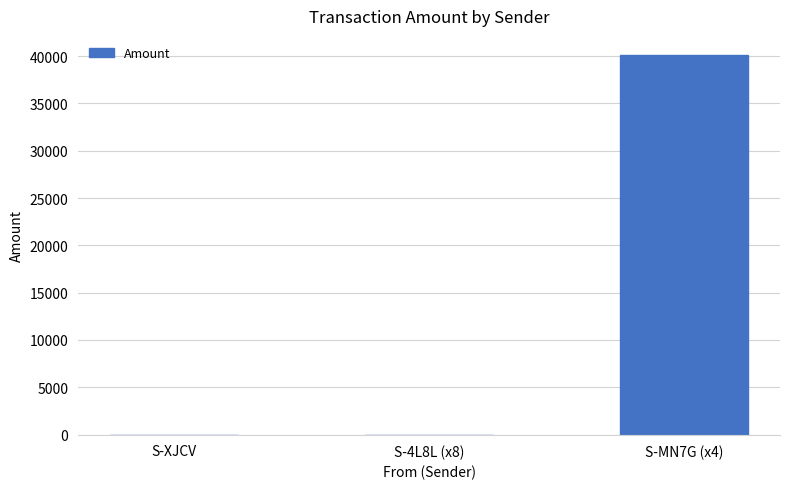

What is the change in value from S-XJCV to S-MN7G (x4)?

+40127